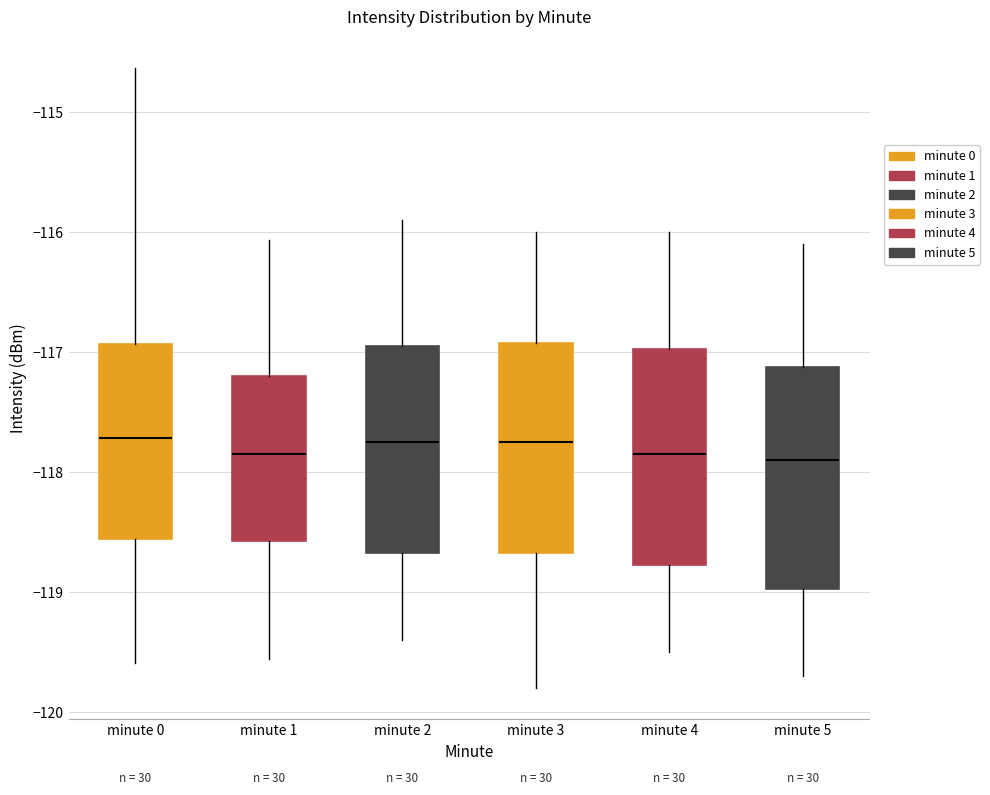

Reading left to right, transcribe this box plot: for each box, give where its median line is, the range the box spans, and where its two whiskers end, as read against the y-axis. The values are not printed on the chart, so give them approximately, as read against the axis.

minute 0: median -117.7, box -118.6 to -116.9, whiskers -119.6 to -114.6
minute 1: median -117.8, box -118.6 to -117.2, whiskers -119.6 to -116.1
minute 2: median -117.7, box -118.7 to -116.9, whiskers -119.4 to -115.9
minute 3: median -117.7, box -118.7 to -116.9, whiskers -119.8 to -116.0
minute 4: median -117.8, box -118.8 to -117.0, whiskers -119.5 to -116.0
minute 5: median -117.9, box -119.0 to -117.1, whiskers -119.7 to -116.1